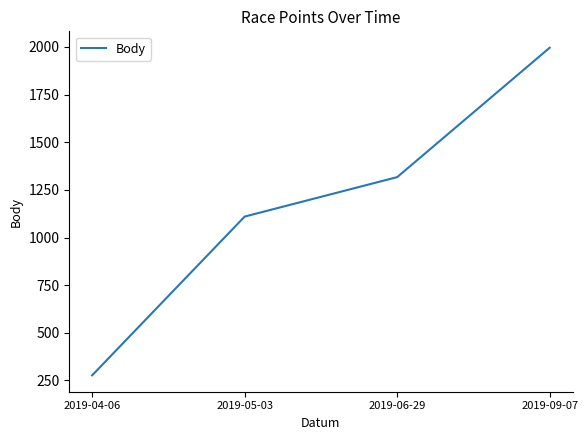

Is this an area chart (filled region under the line)?

No